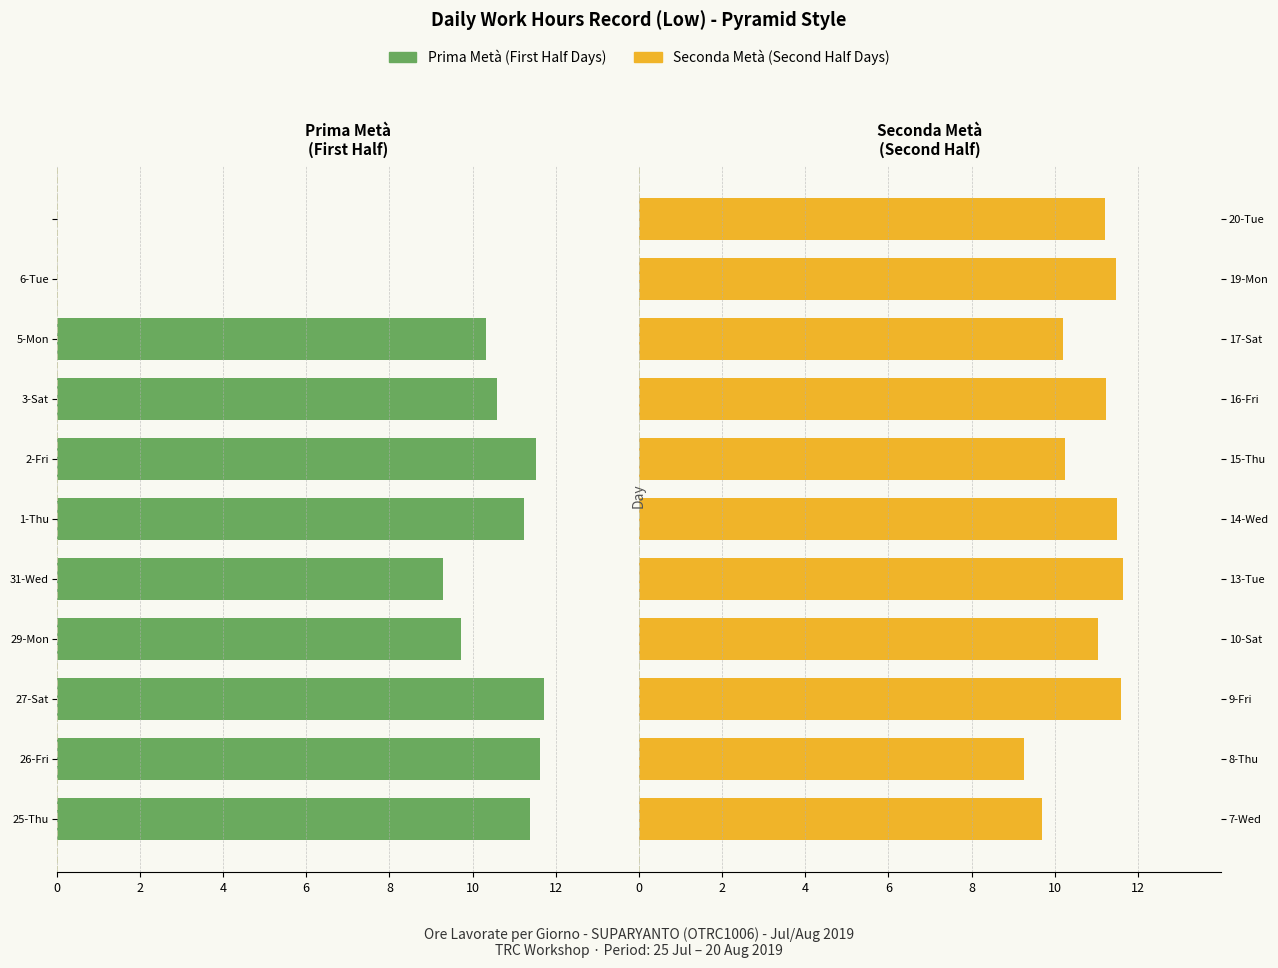

What is the greatest value displayed?

11.6